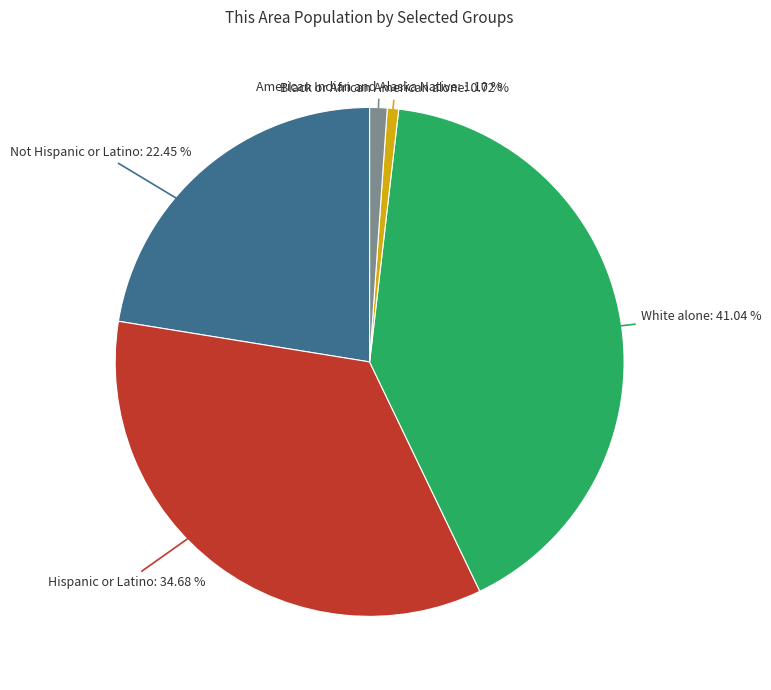

How many slices are in this pie chart?

5